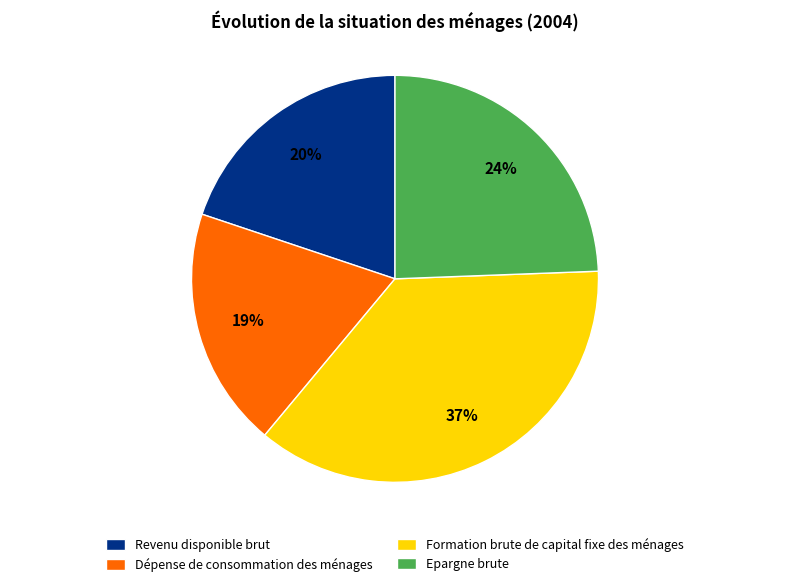

Is it true that Formation brute de capital fixe des ménages is 42% of the pie?

False